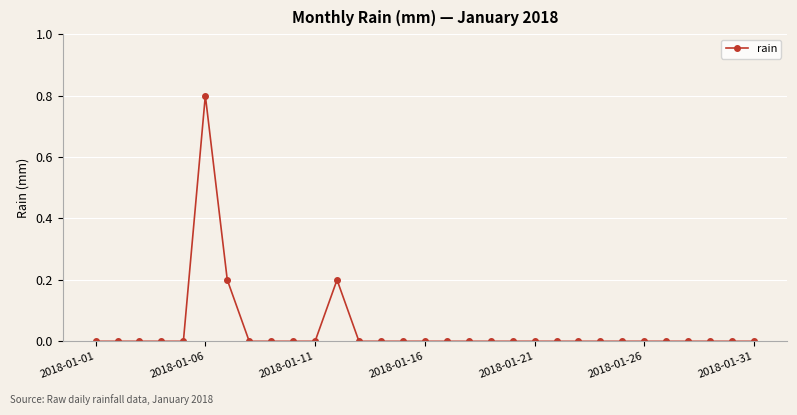

True or false: the data has more than 0 interior local peaks.

True